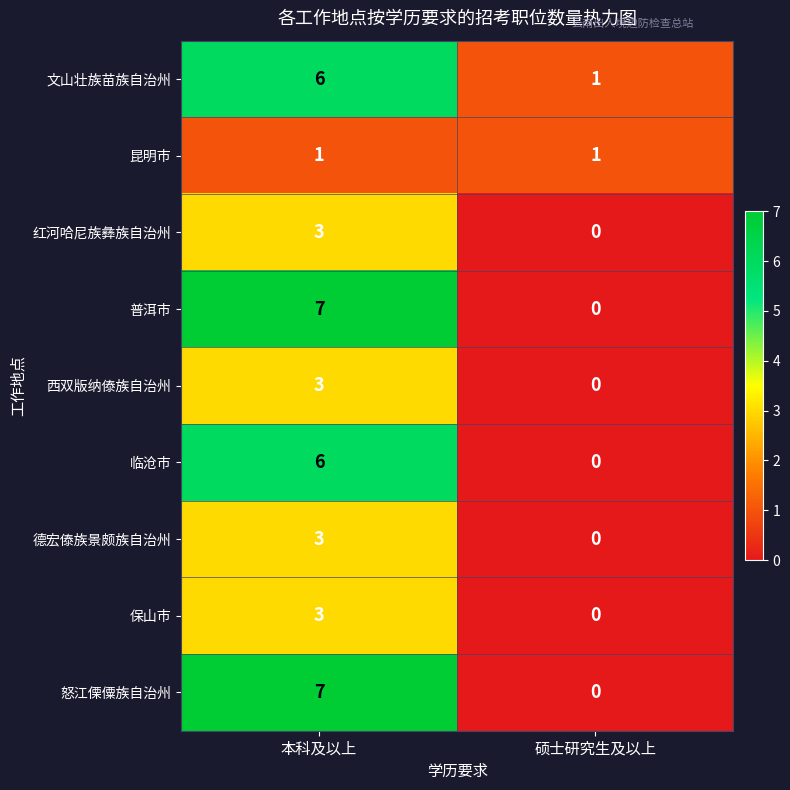

Reading left to right, what are all the values shown in this chart?

文山壮族苗族自治州: 6	1
昆明市: 1	1
红河哈尼族彝族自治州: 3	0
普洱市: 7	0
西双版纳傣族自治州: 3	0
临沧市: 6	0
德宏傣族景颇族自治州: 3	0
保山市: 3	0
怒江傈僳族自治州: 7	0